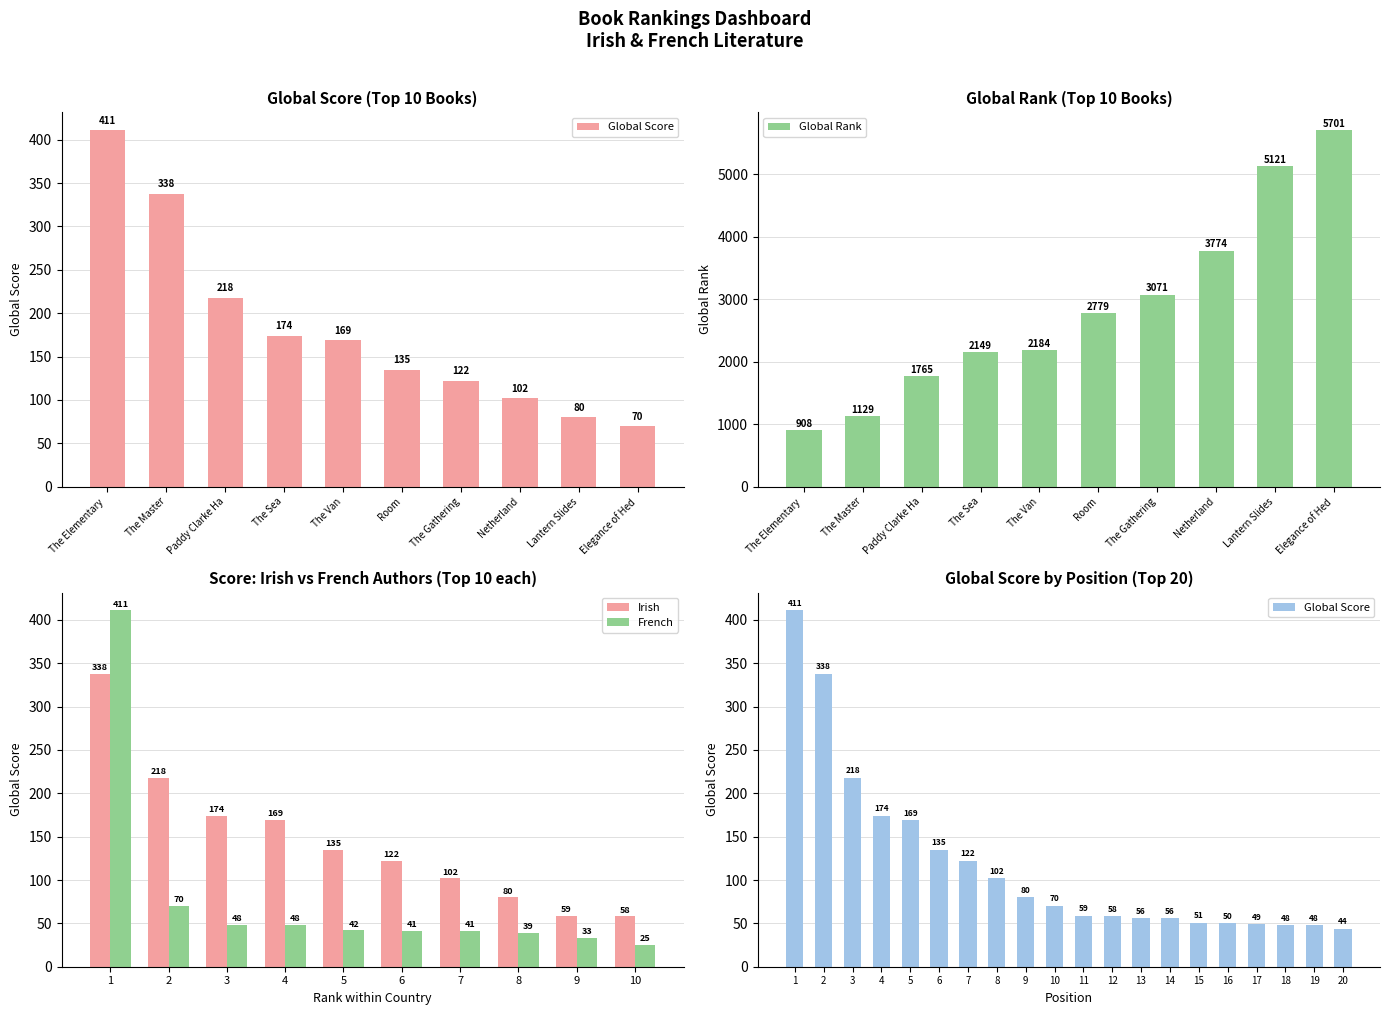

What is the difference between the maximum and minimum values in the Global Rank series?

4793